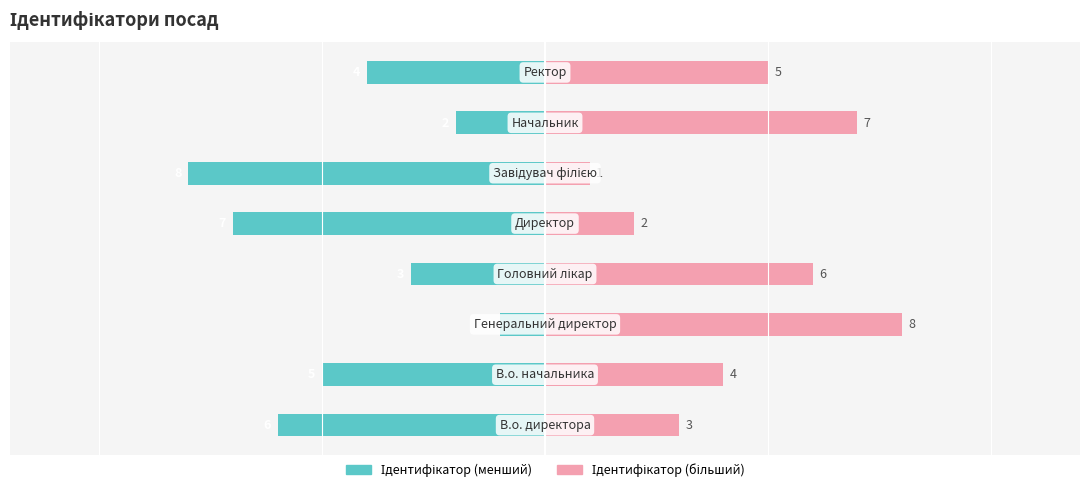

How many groups of bars are there?

8